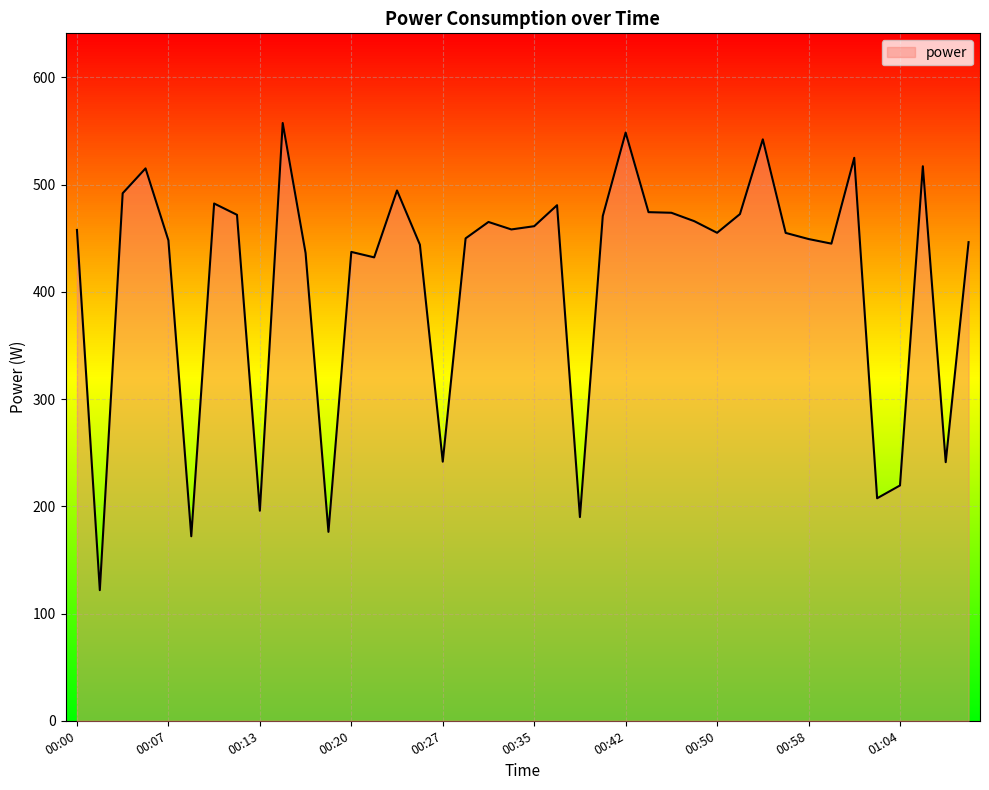

What is the difference between the maximum and minimum values?

435.7